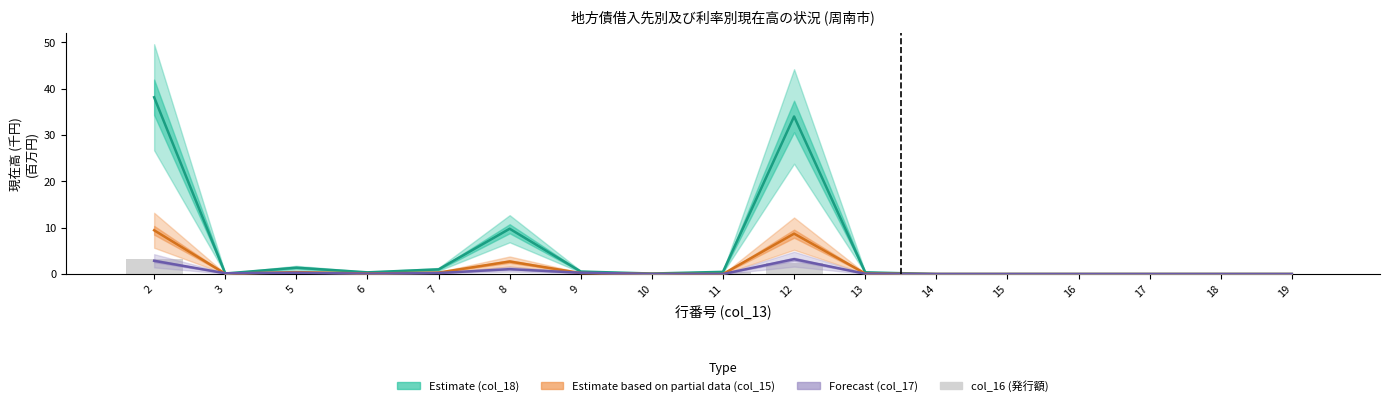

Where is Estimate (col_18) nearest to the value 19?

8